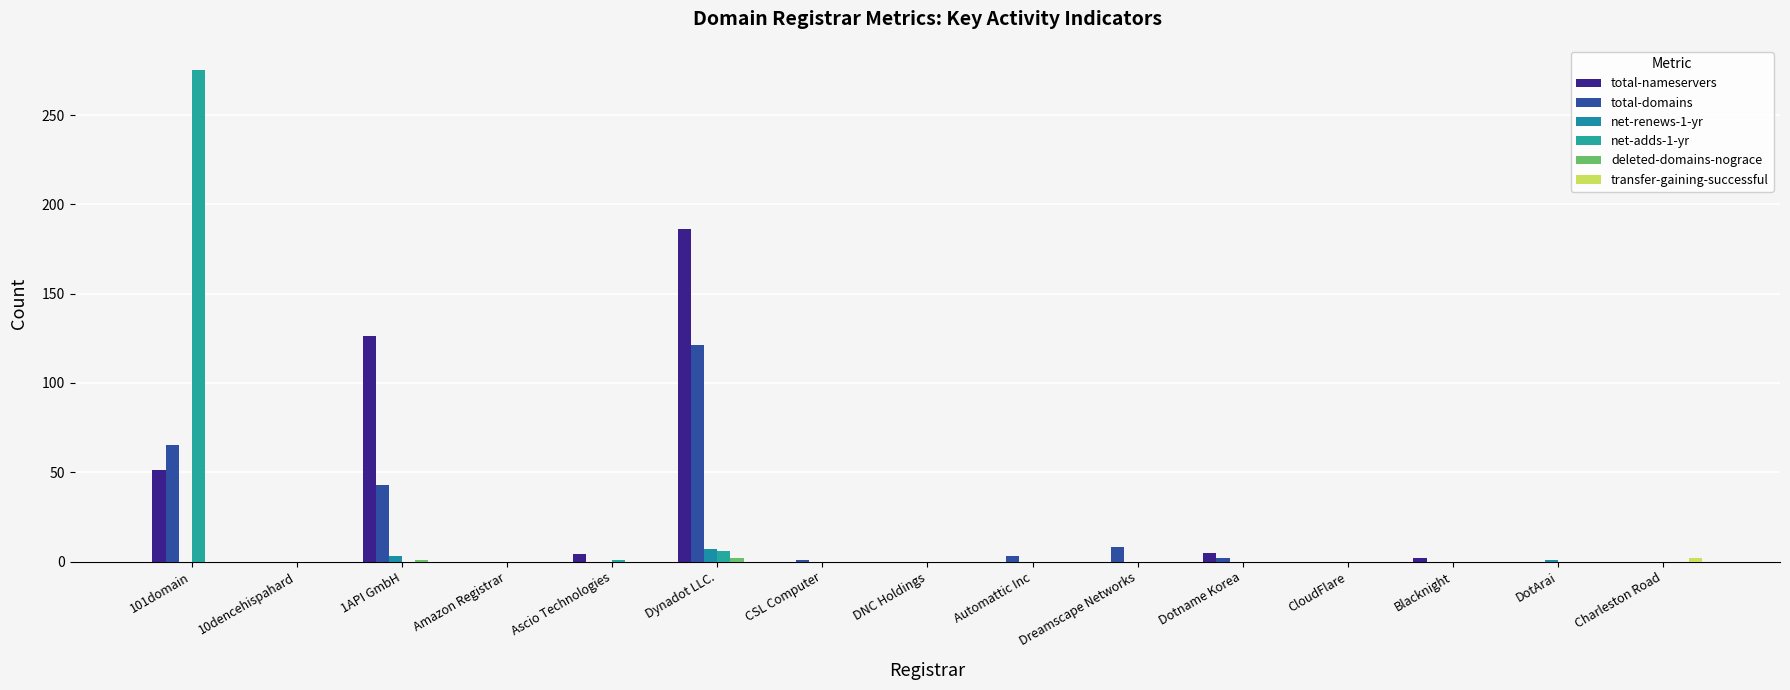

At which label does net-renews-1-yr reach its peak?

Dynadot LLC.